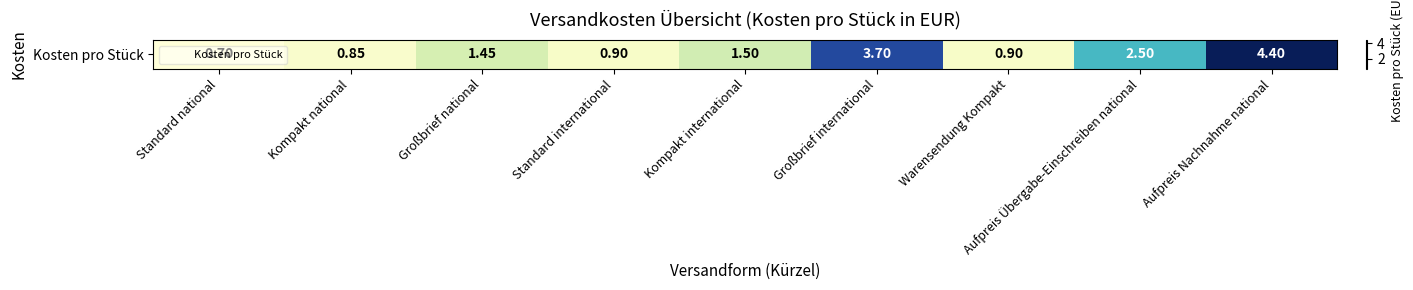

Reading left to right, what are all the values shown in this chart?

0.7	0.8	1.4	0.9	1.5	3.7	0.9	2.5	4.4